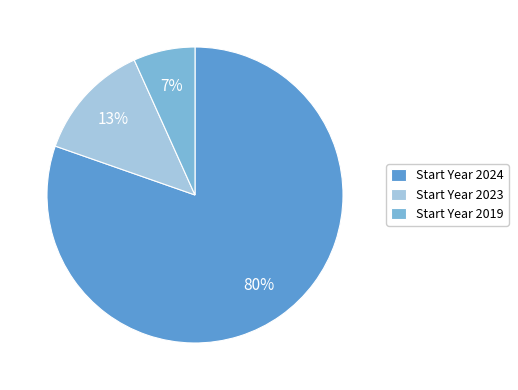

Between Start Year 2024 and Start Year 2023, which is larger?

Start Year 2024